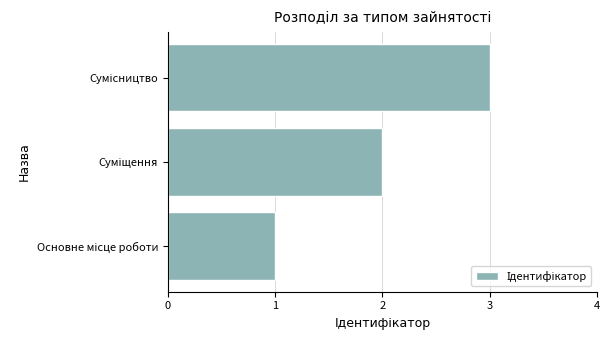

What is the sum of all values?

6